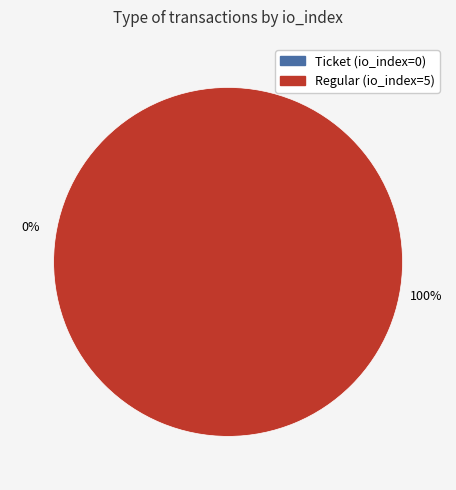

How many segments does this pie chart have?

2